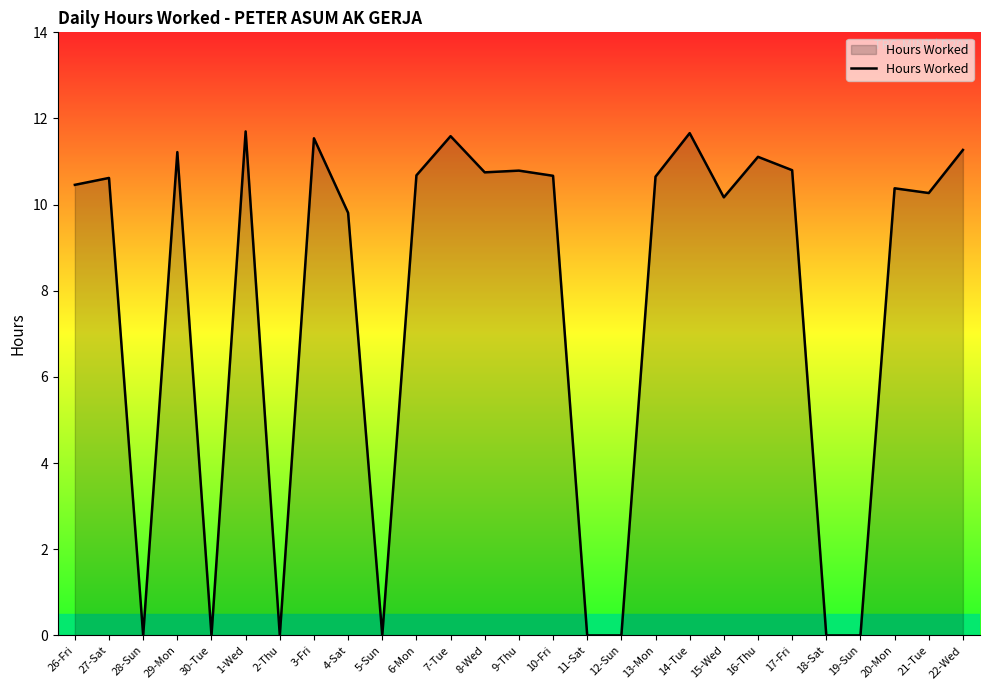

What is the maximum value shown in the chart?

11.7